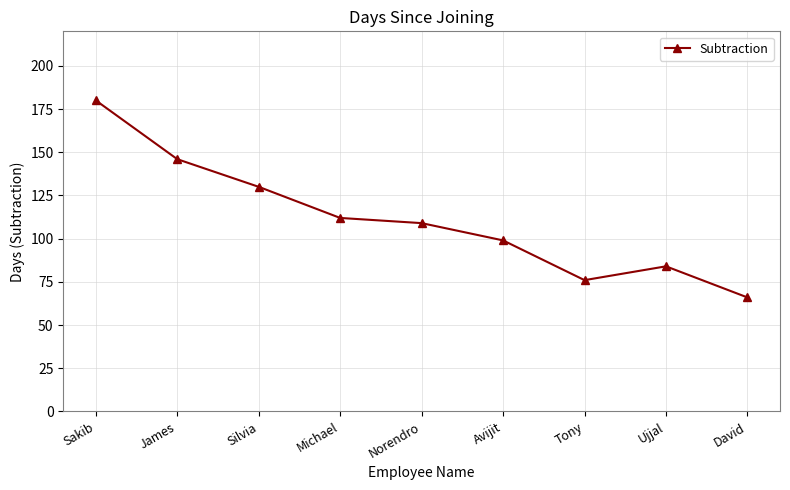

At which label is the value closest to 123?

Silvia